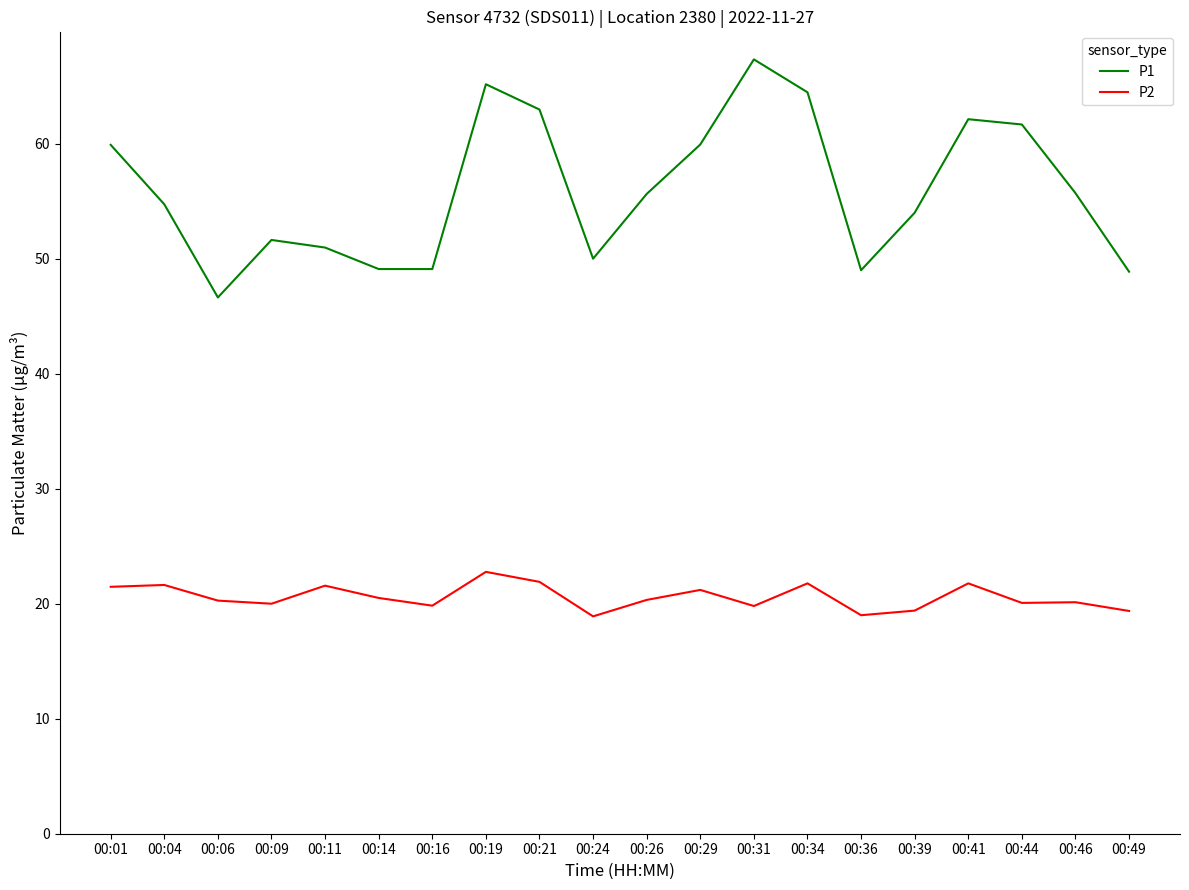

True or false: P2 and P1 intersect in this chart.

False